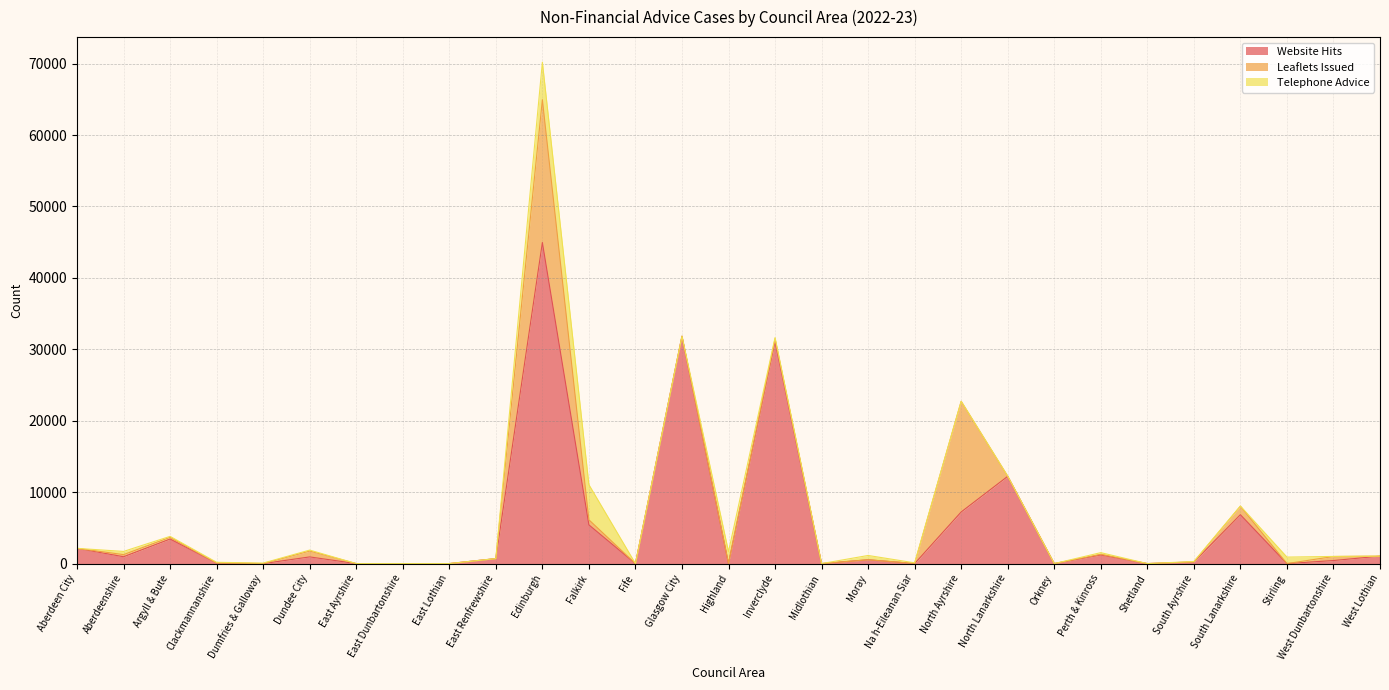

What value does the Telephone Advice series have at Inverclyde, to the nearest 50?

150